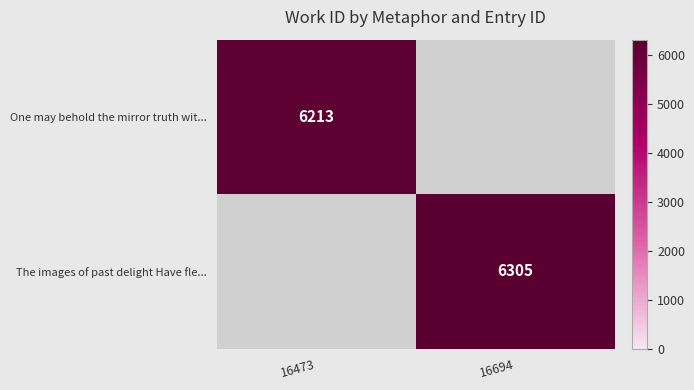

True or false: The images of past delight Have fle... has a value of 6305 at 16694.

True